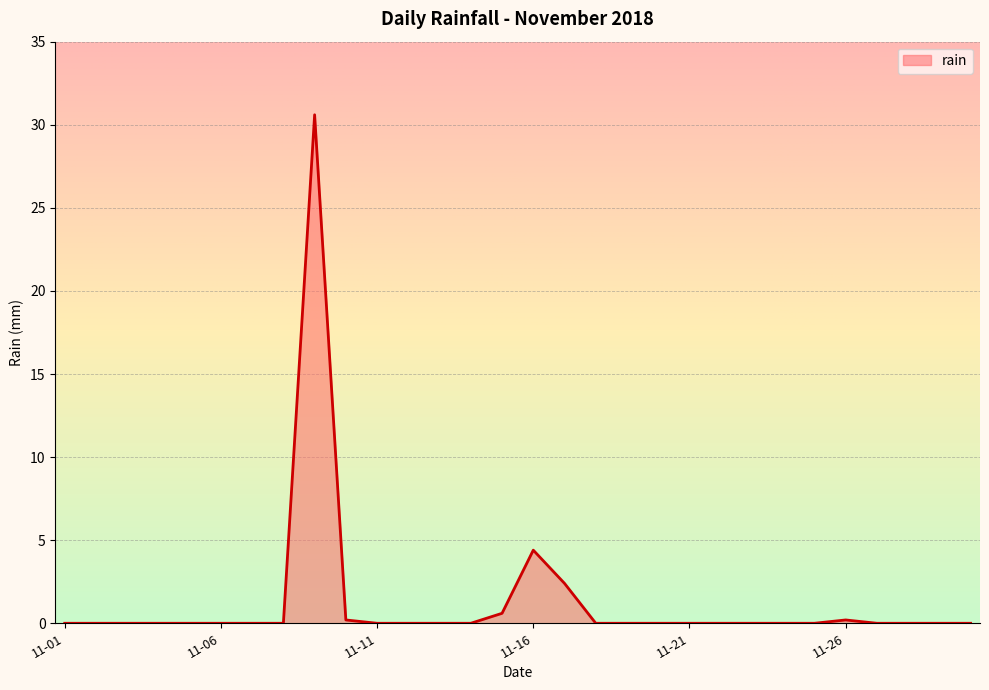

What is the greatest value displayed?

30.6